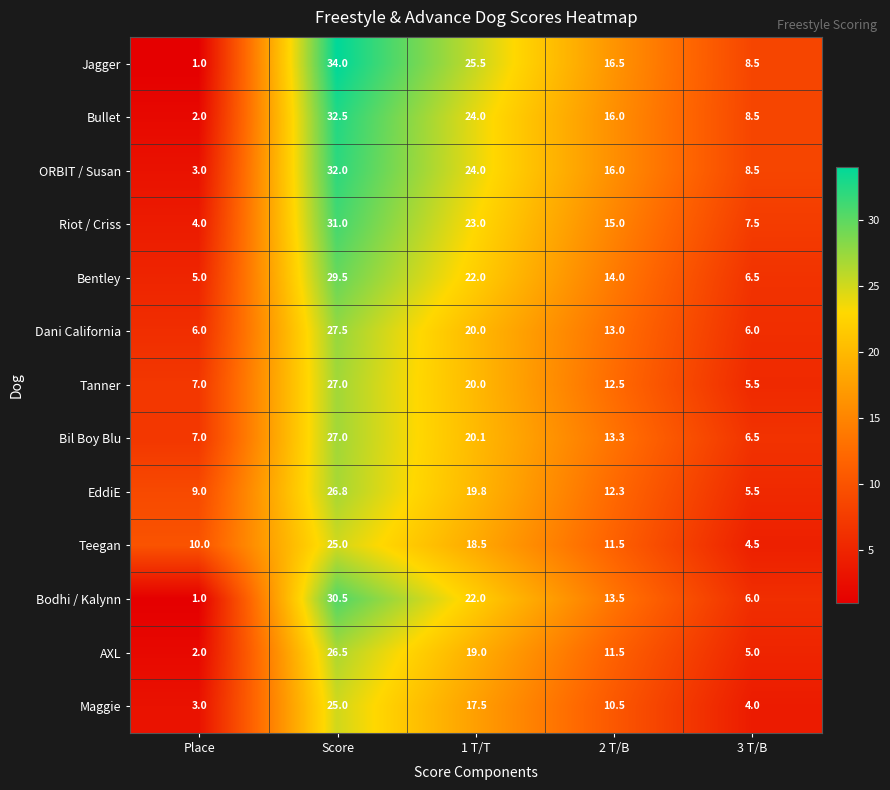

Which series has the largest total across all categories?

Jagger